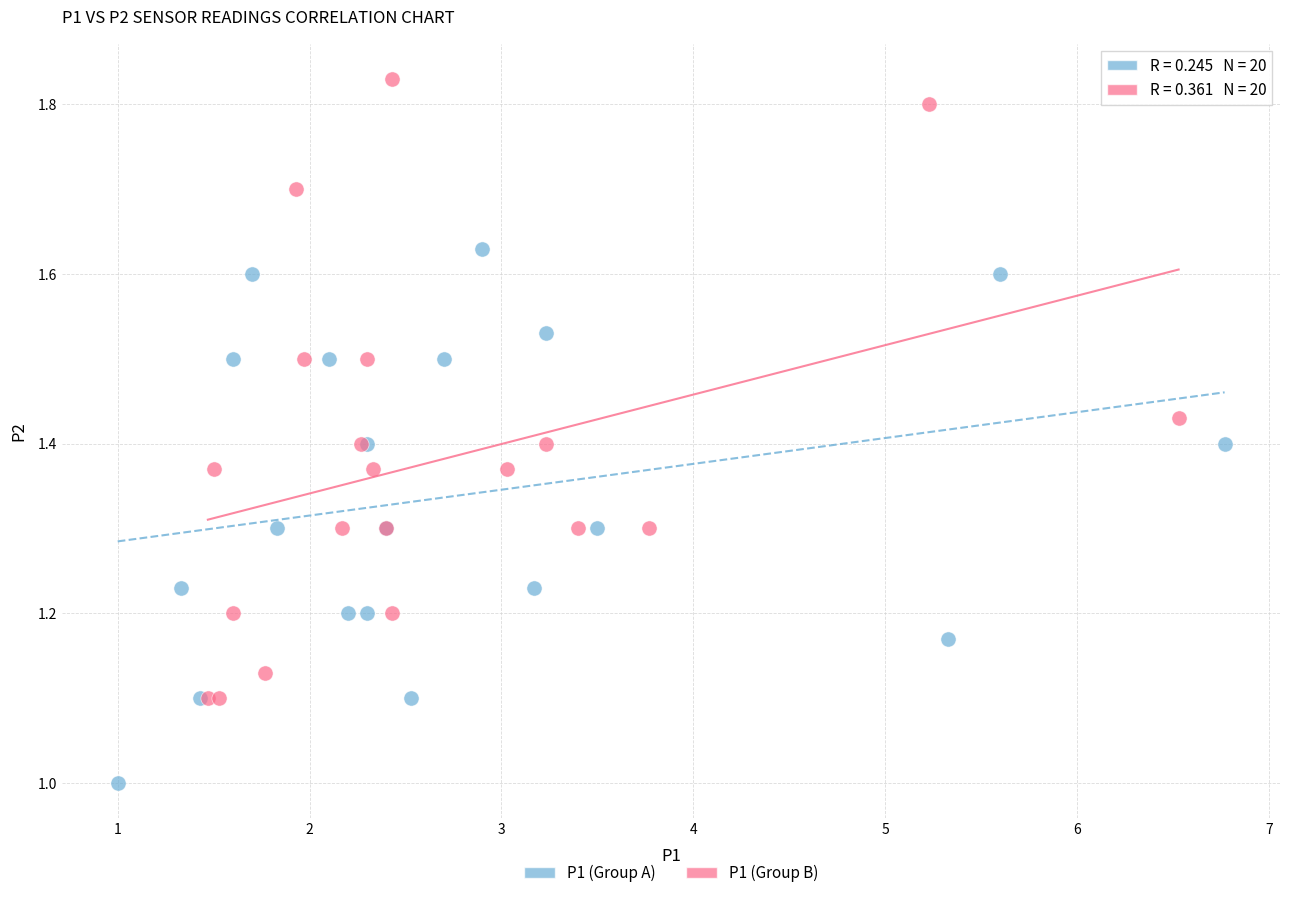

Which series contains the highest Y value?

P1 (Group B)